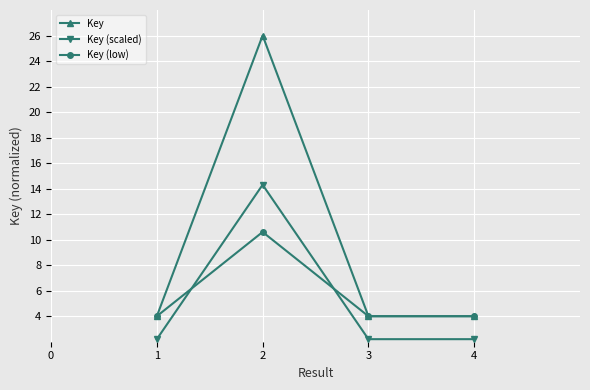

Rank the series by their maximum value, from highest to lowest.

Key, Key (scaled), Key (low)